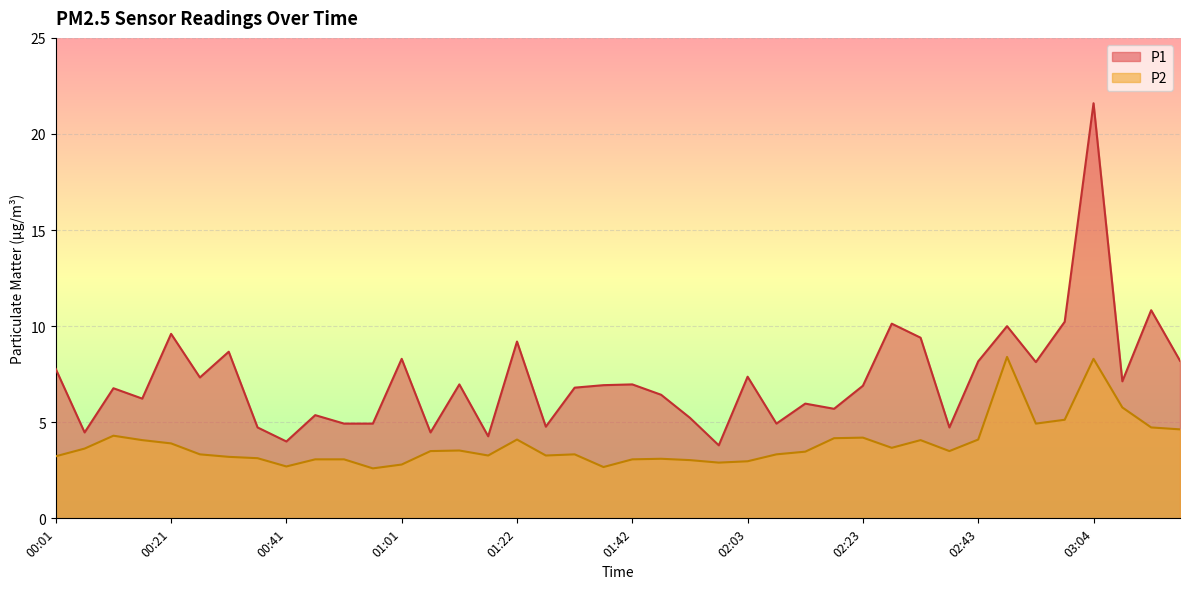

What is the maximum value shown in the chart?

21.6